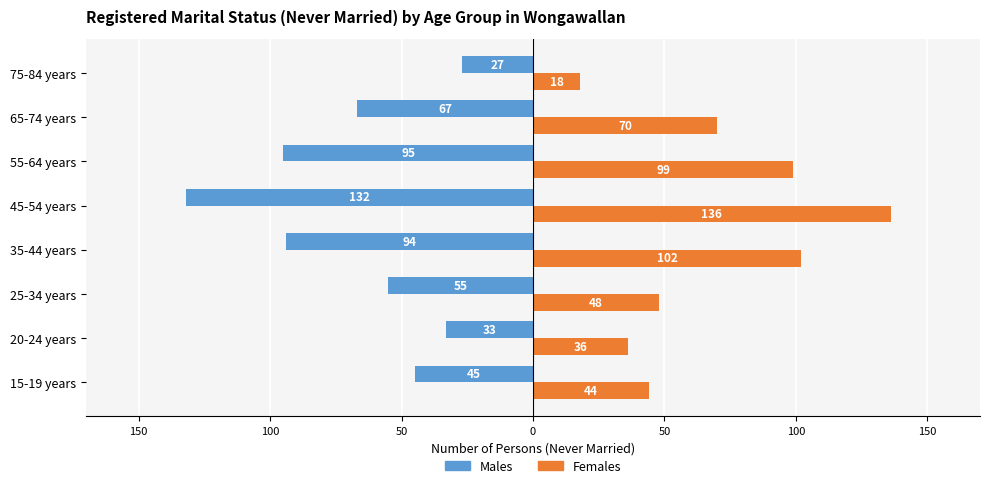

What are all the series names shown in the legend?

Males, Females